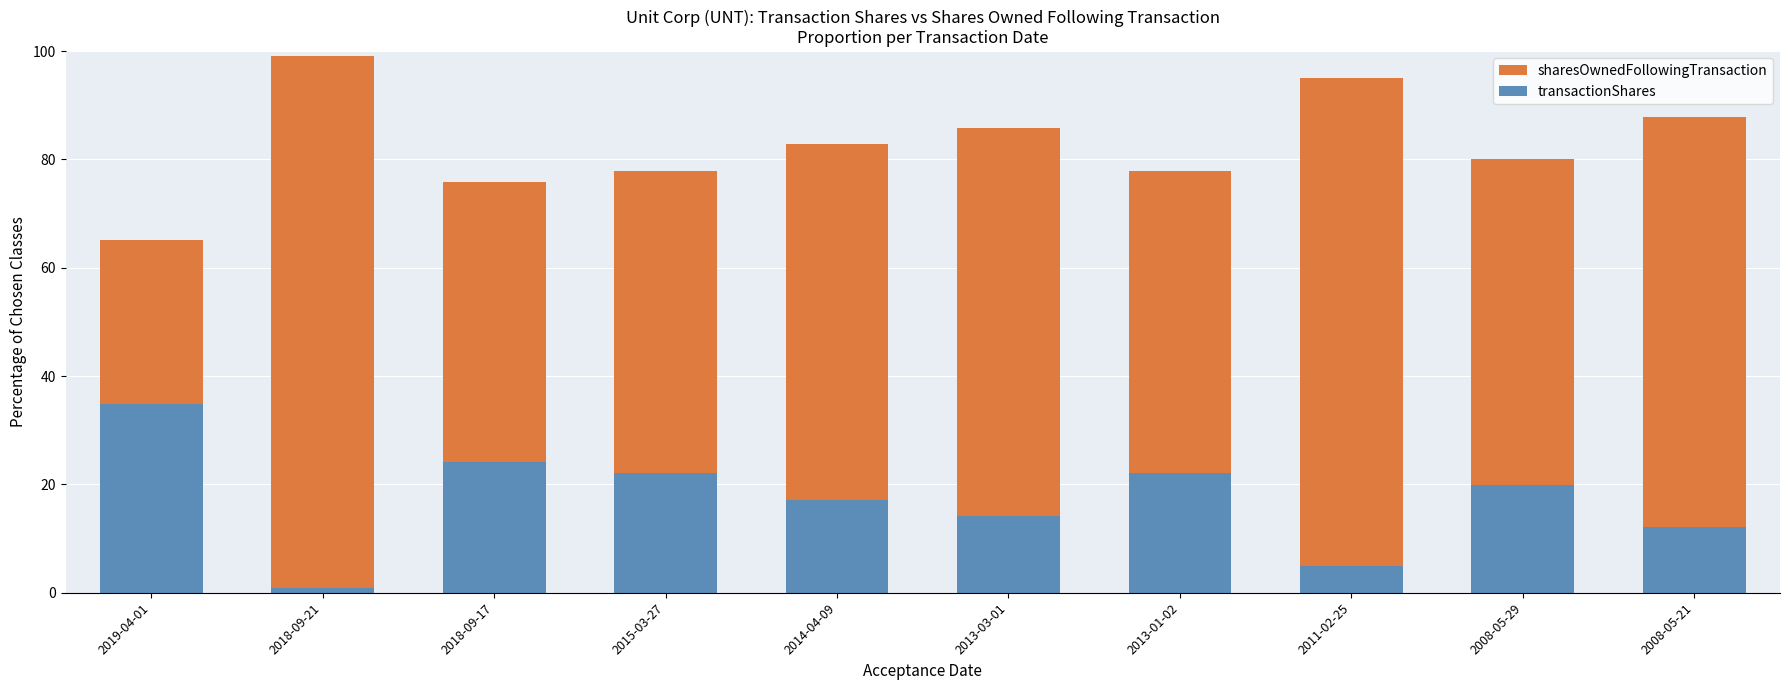

What is the label of the 5th bar from the left?

2014-04-09